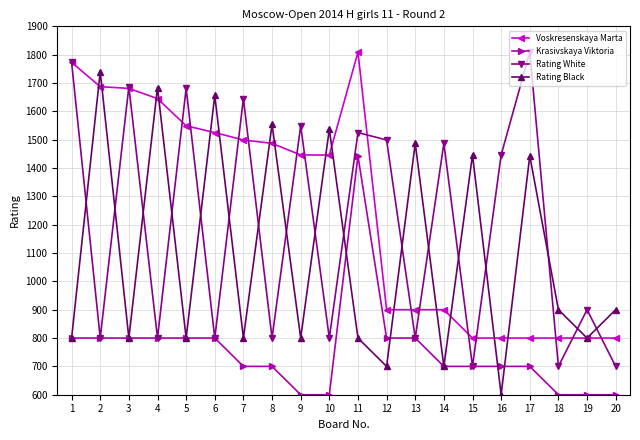

True or false: Rating Black has a value of 800 at 11.

True